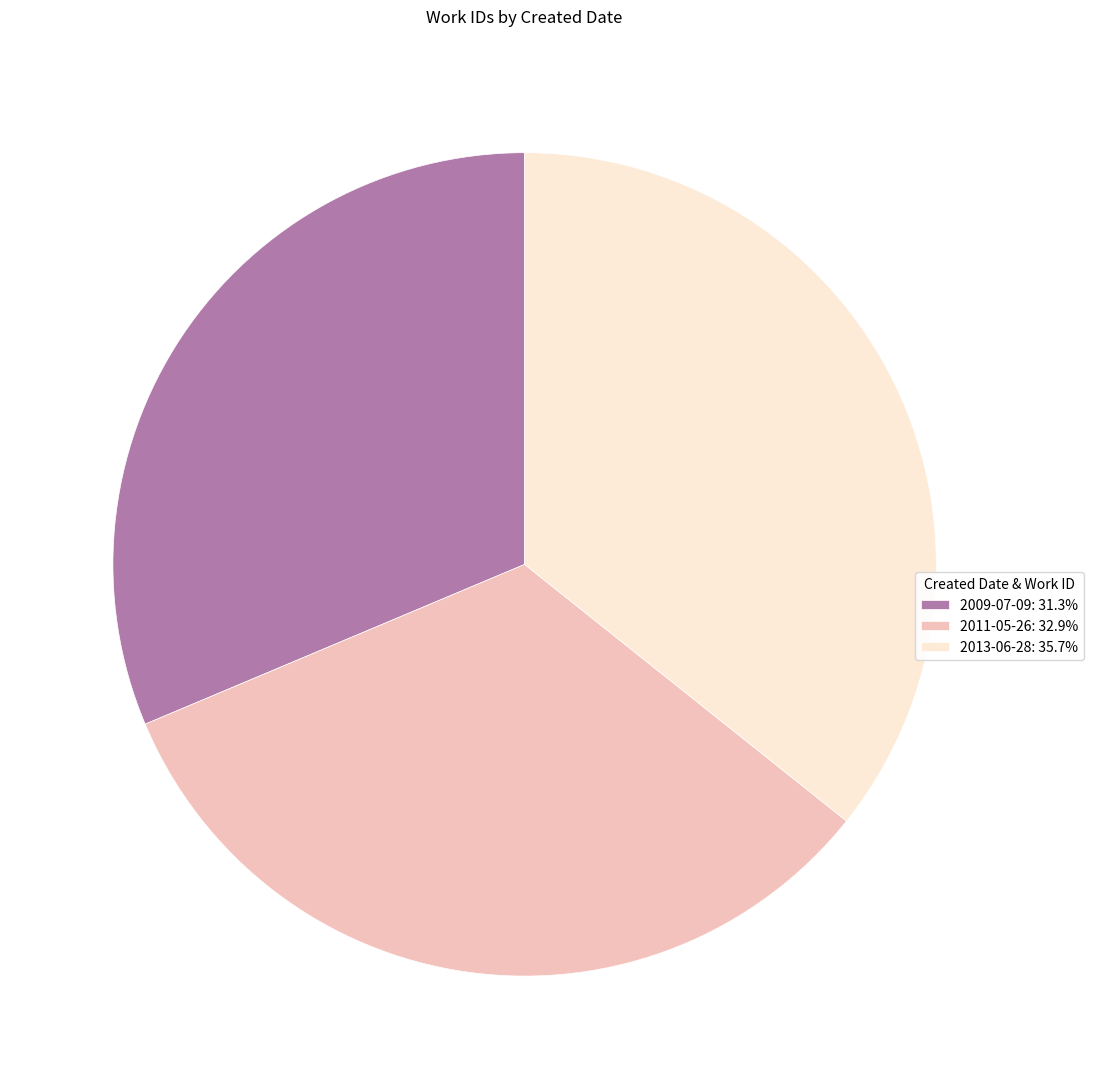

What is the ratio of the value at 2013-06-28 to the value at 2009-07-09?

1.1